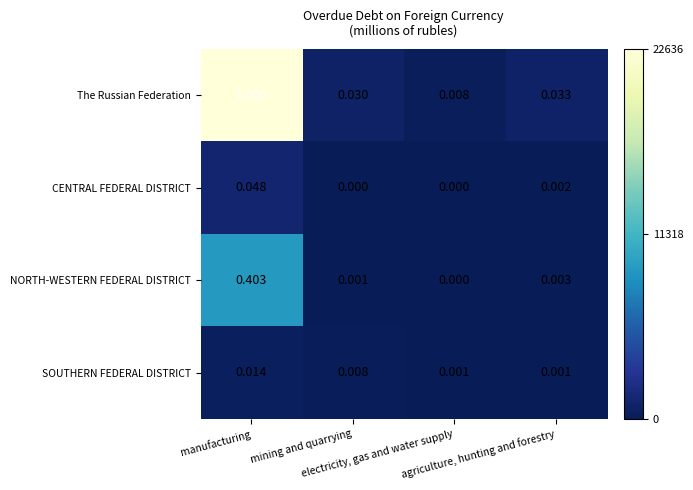

How many data points does each series have?

4